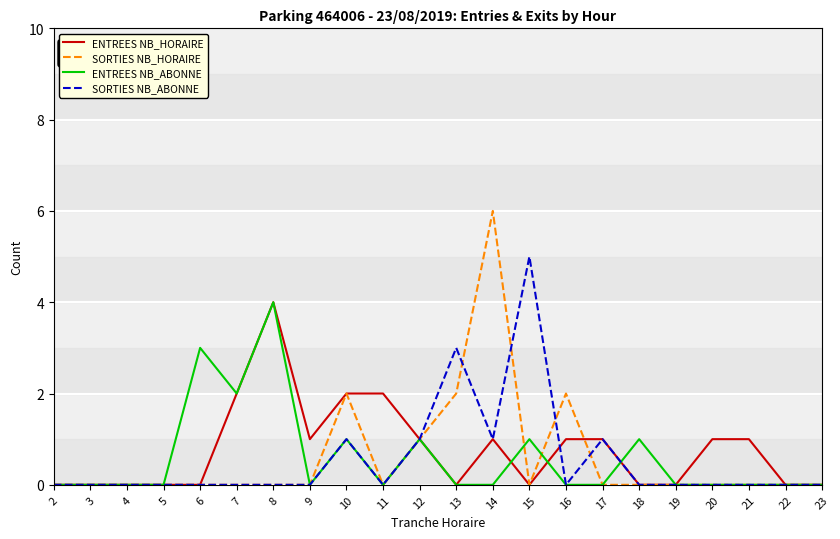

What is the total value across all series at 8?

8